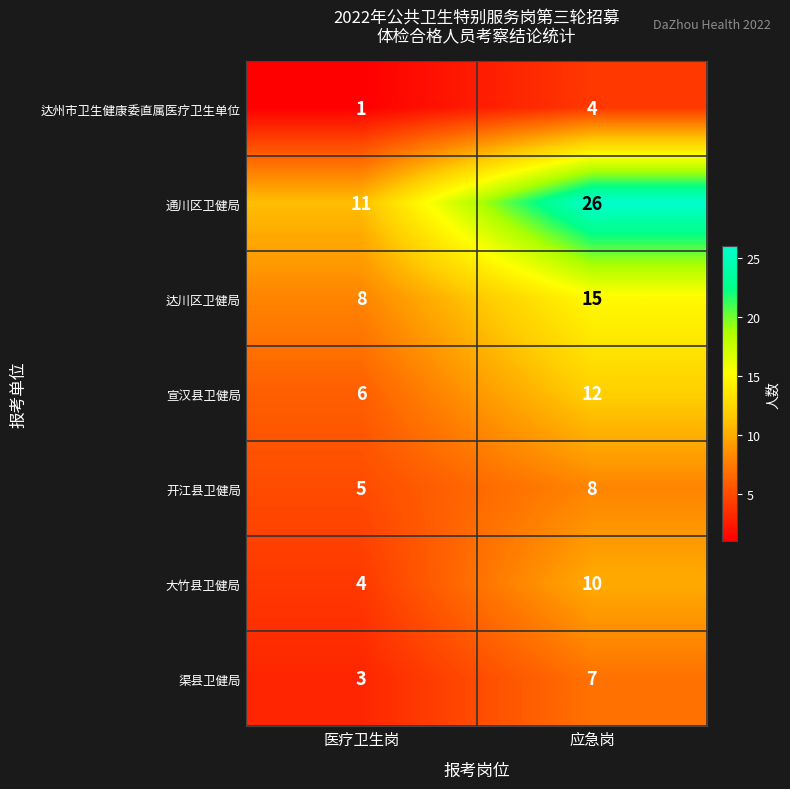

How many data points does each series have?

2